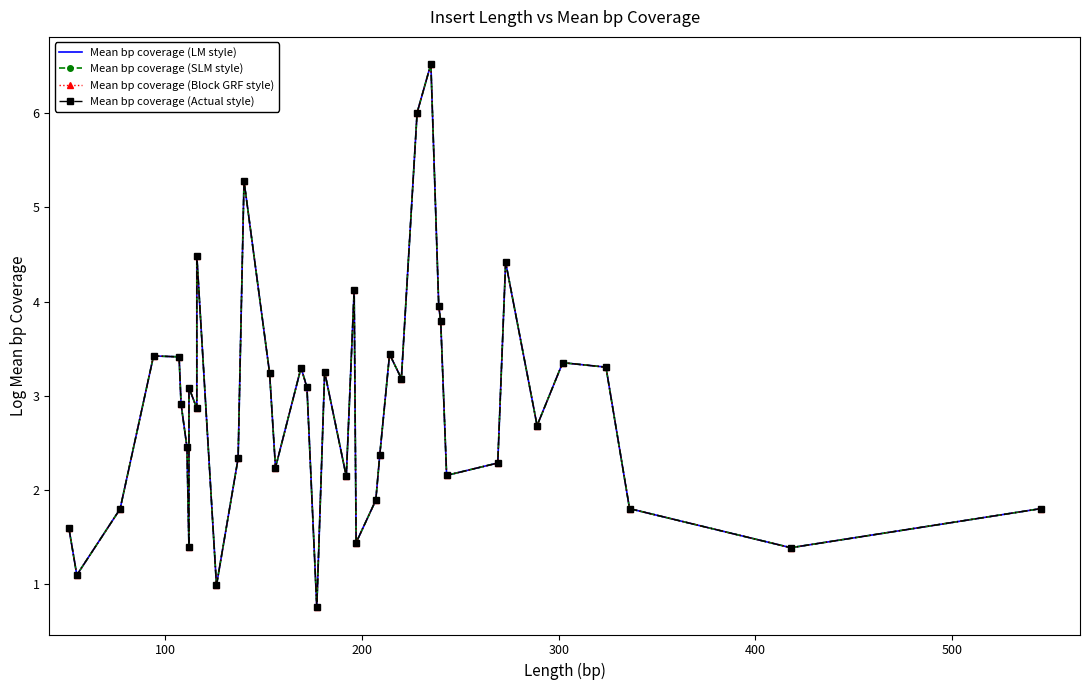

True or false: Mean bp coverage (Actual style) and Mean bp coverage (Block GRF style) intersect in this chart.

False